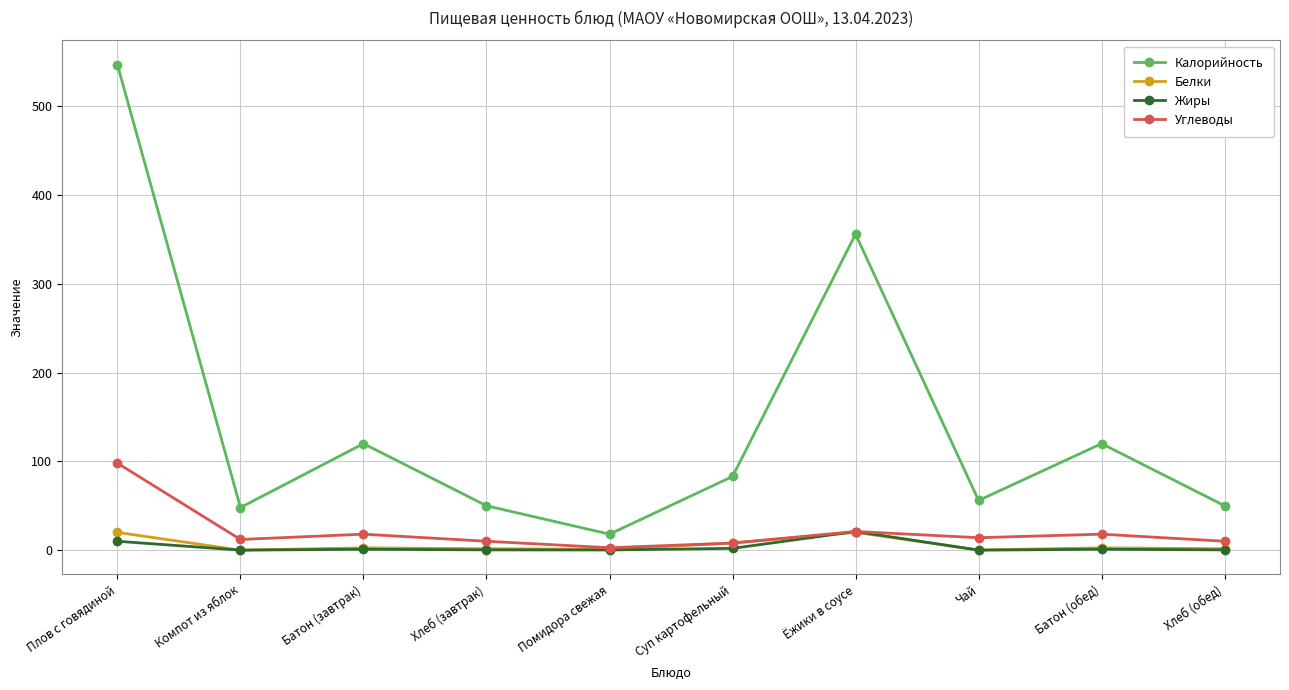

What is the sum of all Белки values?

57.5